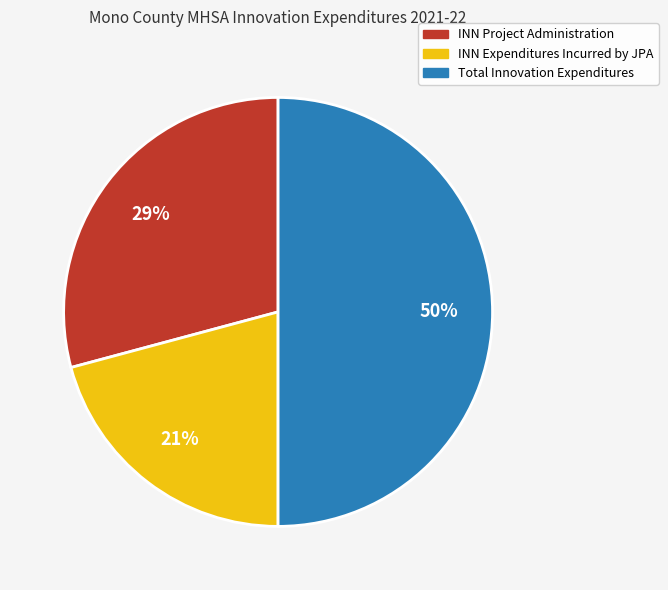

To the nearest percent, what percentage of the pie is INN Expenditures Incurred by JPA?

21%